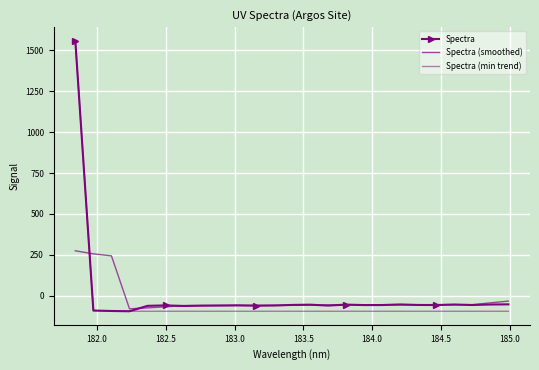

What are all the series names shown in the legend?

Spectra, Spectra (smoothed), Spectra (min trend)